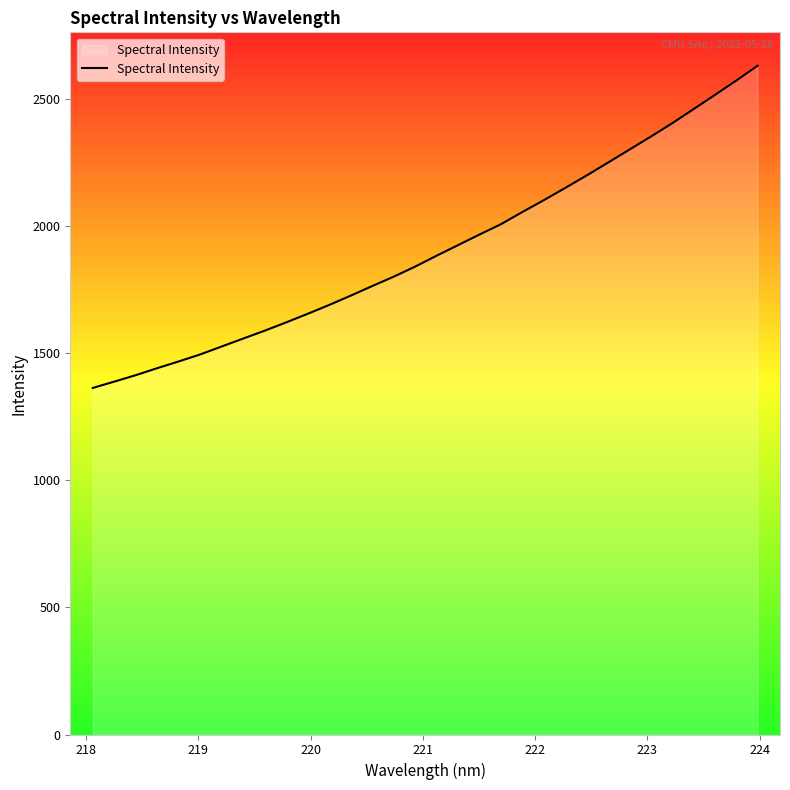

What is the maximum value shown in the chart?

2628.7